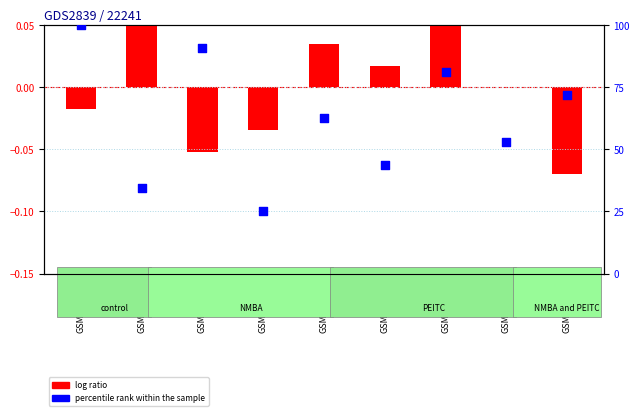

Which series reaches the minimum Y coordinate?

log ratio